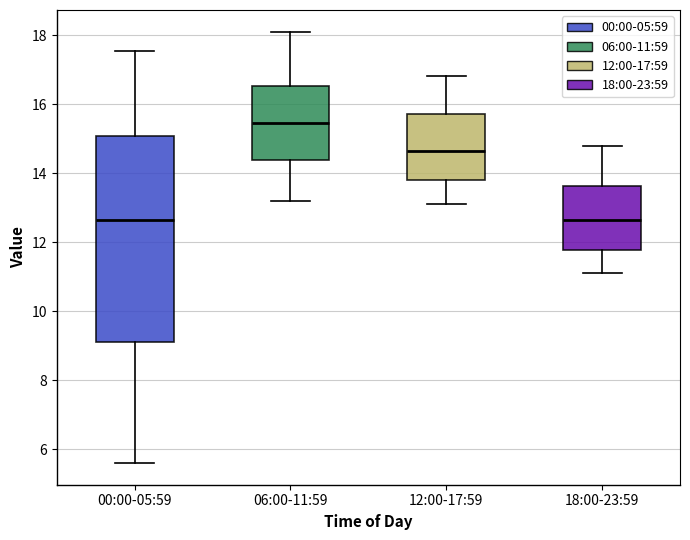

Which box is the tallest, from its lower edge to its upper edge?

00:00-05:59